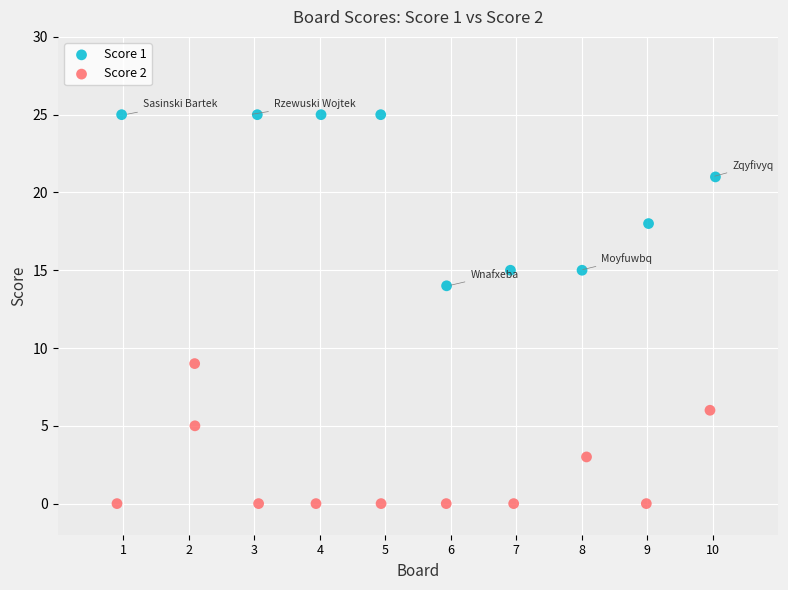

Which series has the largest Y range (max minus min)?

Score 1